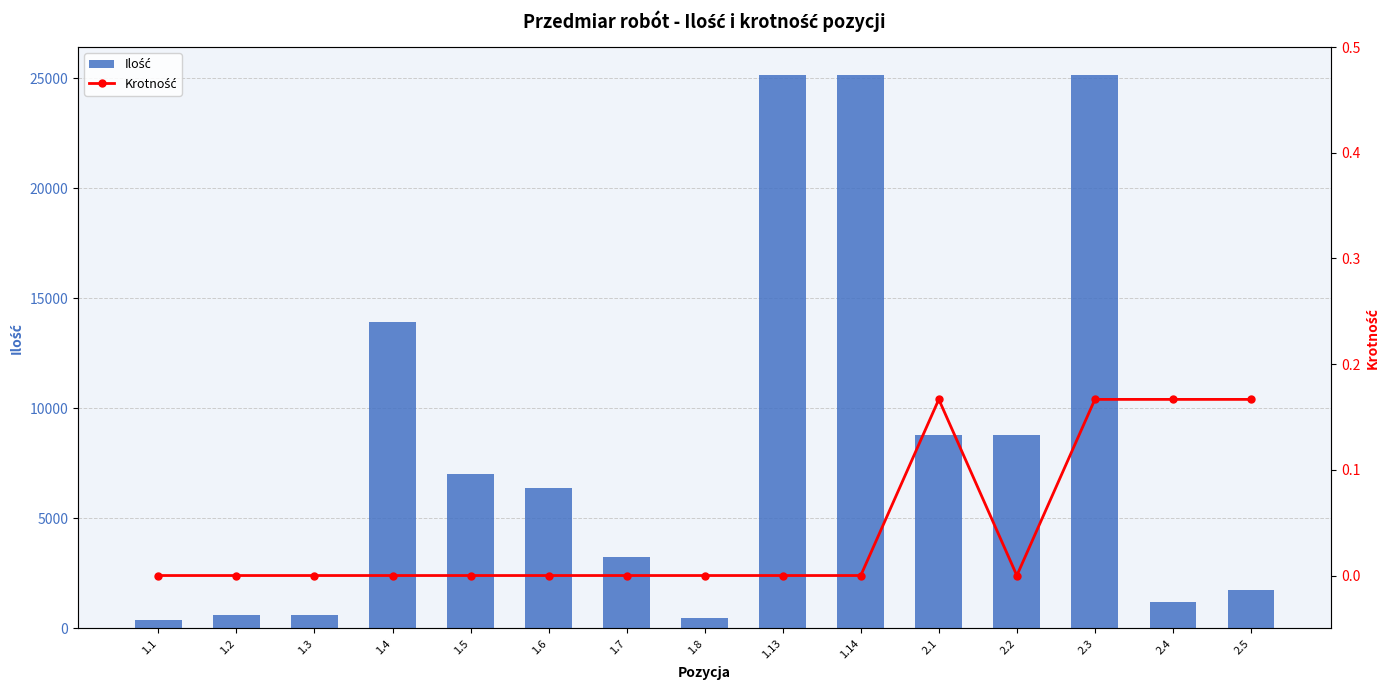

Rank the series by their average value, from highest to lowest.

Ilość, Krotność